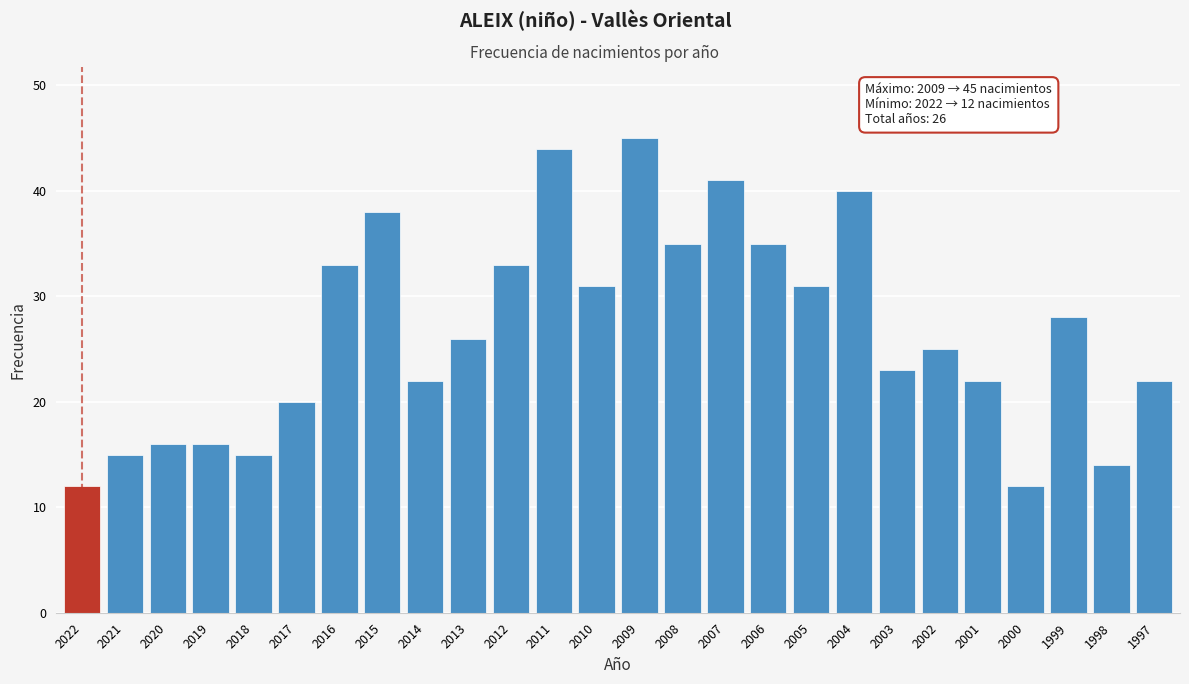

Reading left to right, extract all data points from this chart.

12	15	16	16	15	20	33	38	22	26	33	44	31	45	35	41	35	31	40	23	25	22	12	28	14	22